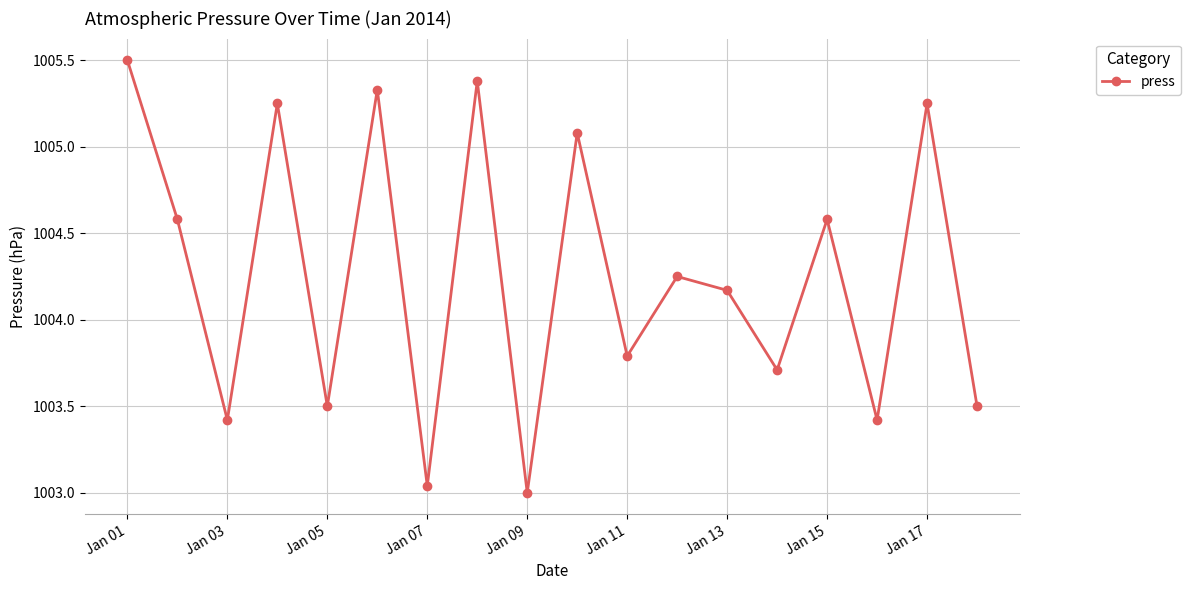

What is the greatest value displayed?

1005.5